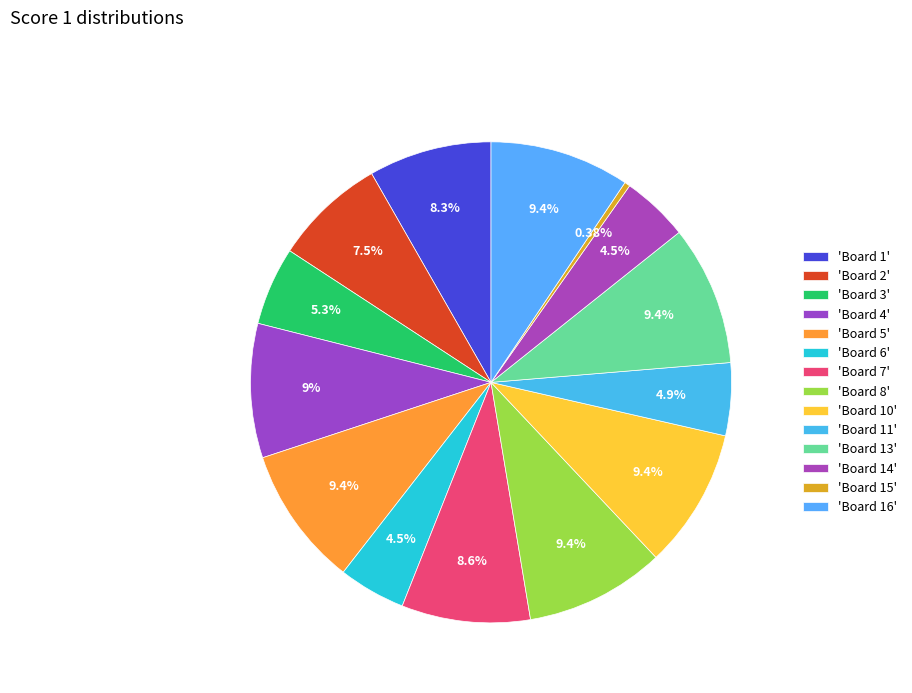

How many segments does this pie chart have?

14